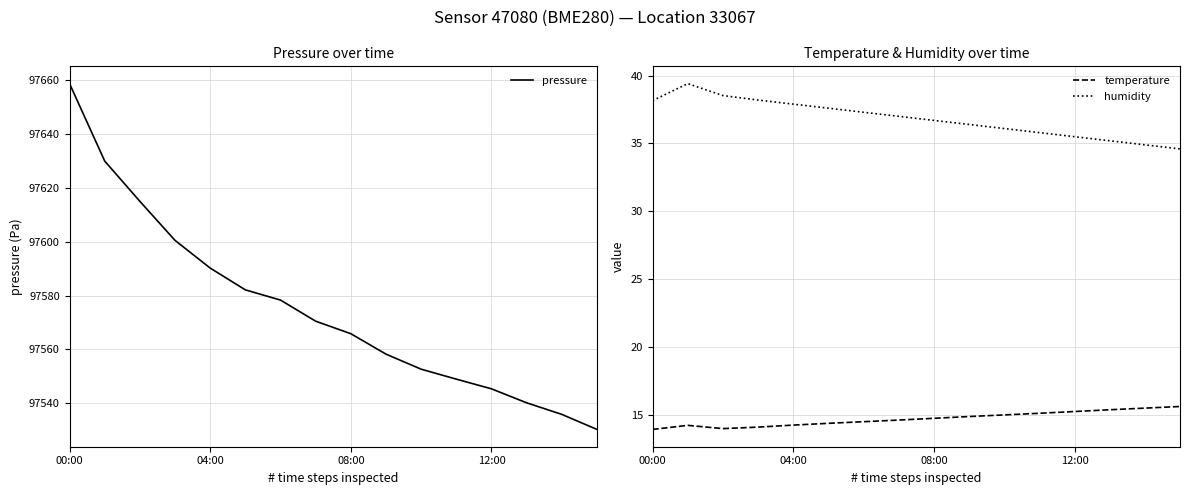

What is the highest value of the pressure series?

97658.8